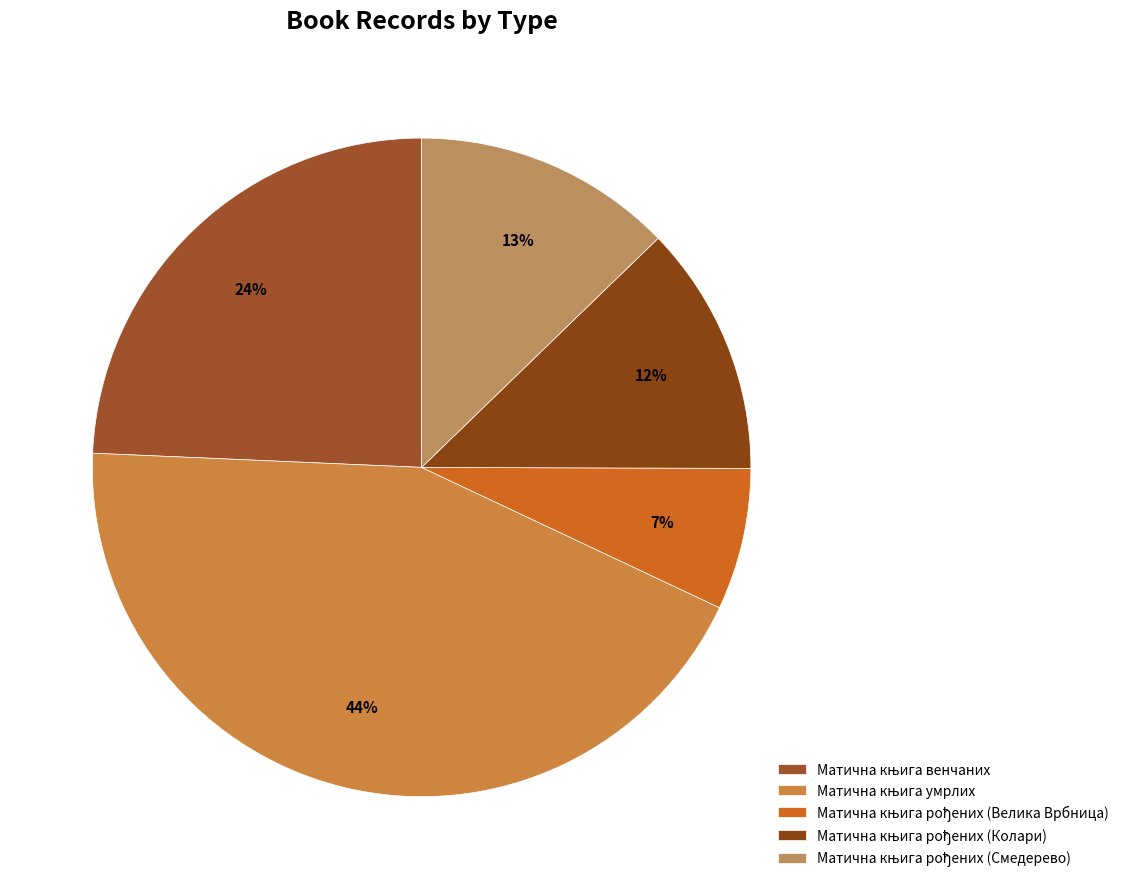

True or false: Матична књига умрлих accounts for 44% of the total.

True